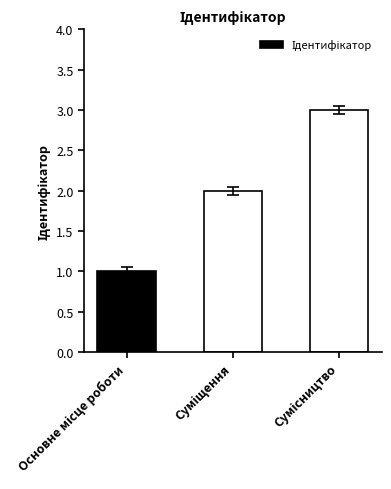

What is the sum of all values?

6